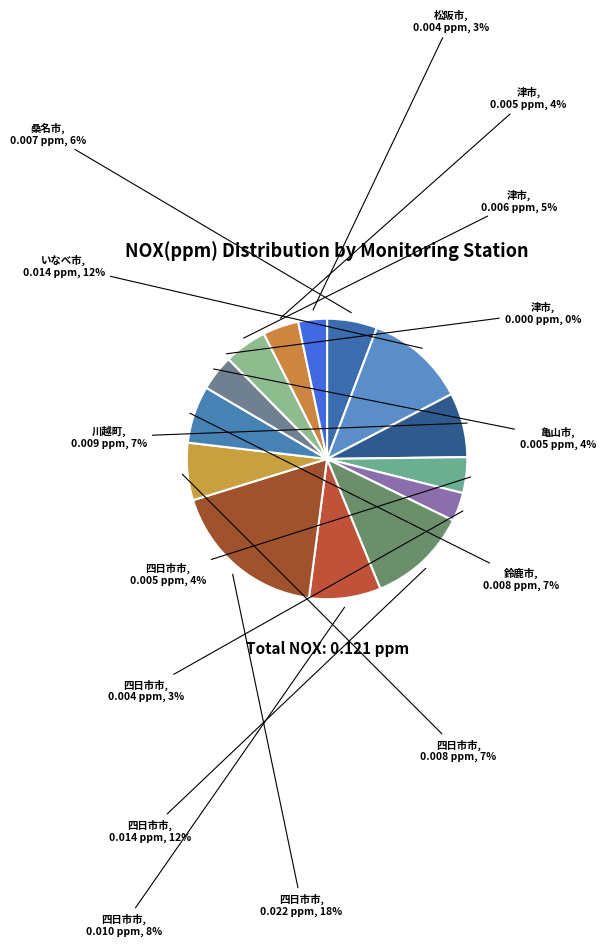

The 津市/津立成小学校 slice represents 5% of the pie. True or false?

True